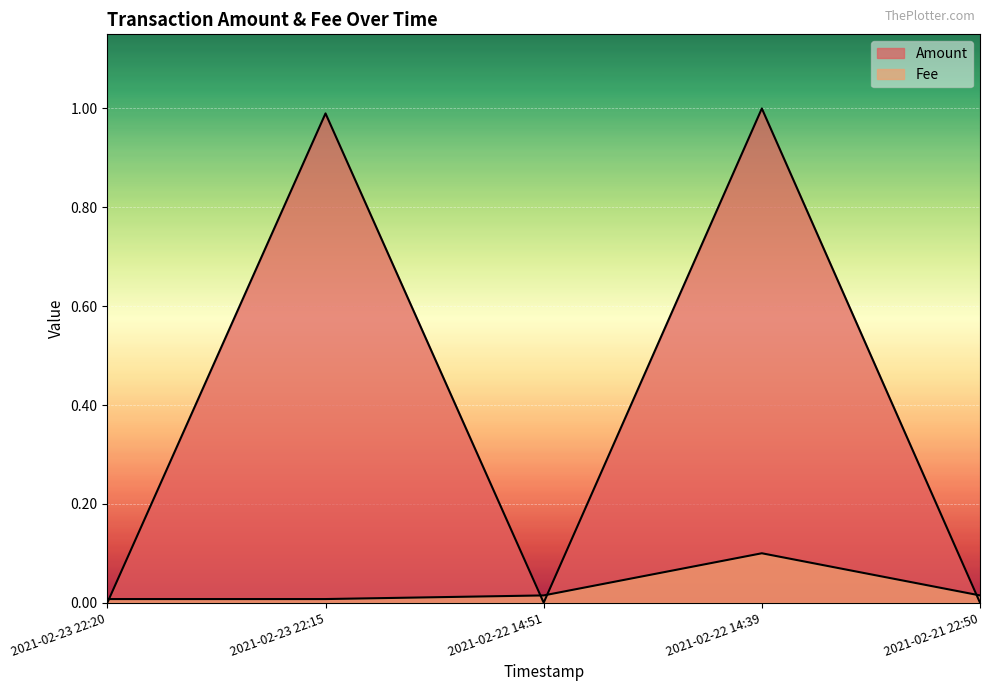

What position from the right is 2021-02-22 14:39?

2